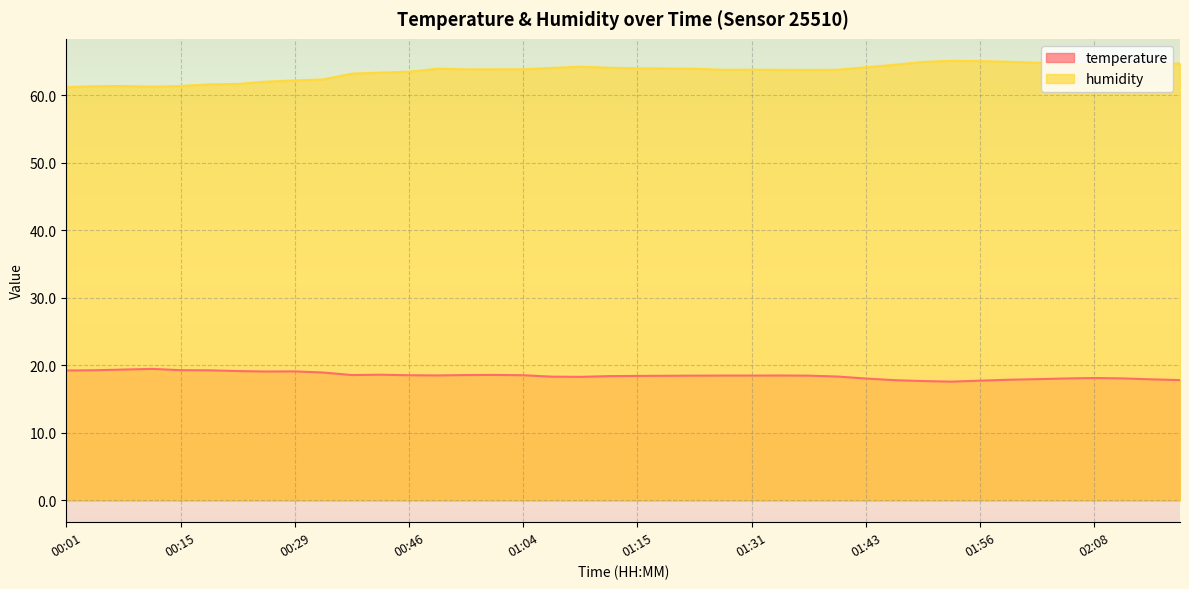

Rank the series by their average value, from lowest to highest.

temperature, humidity